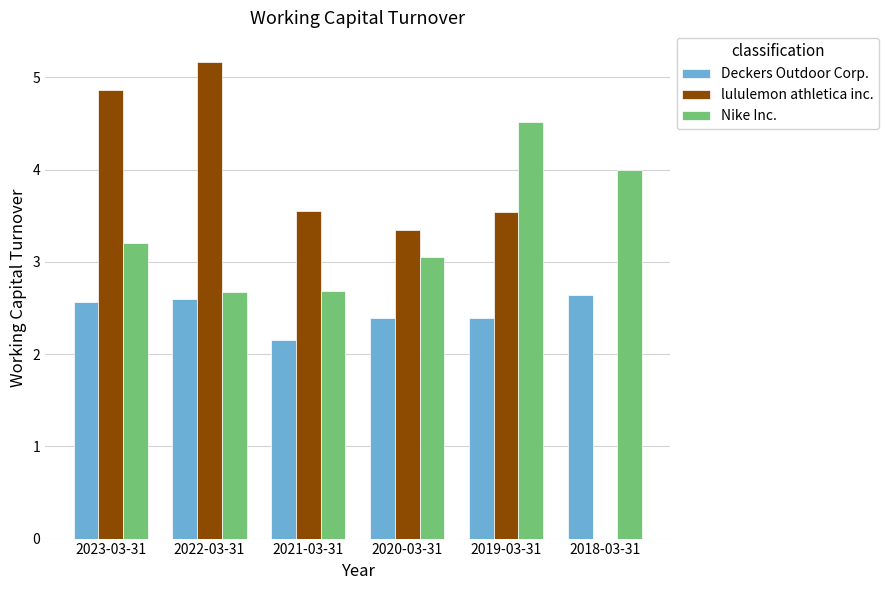

What is the average value of the Nike Inc. series?

3.4